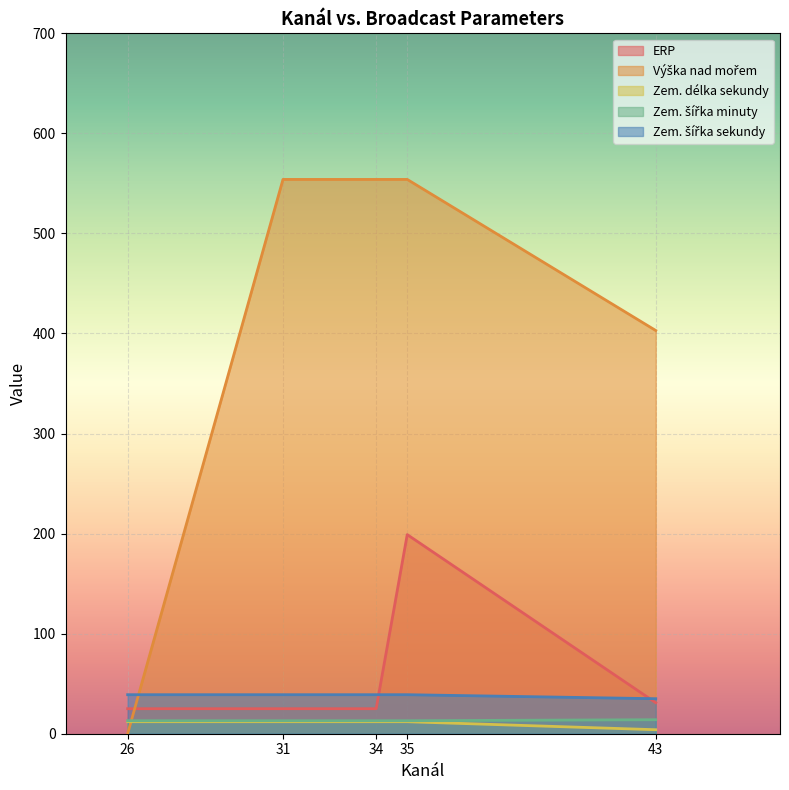

At which category is the sum across all series the highest?

35